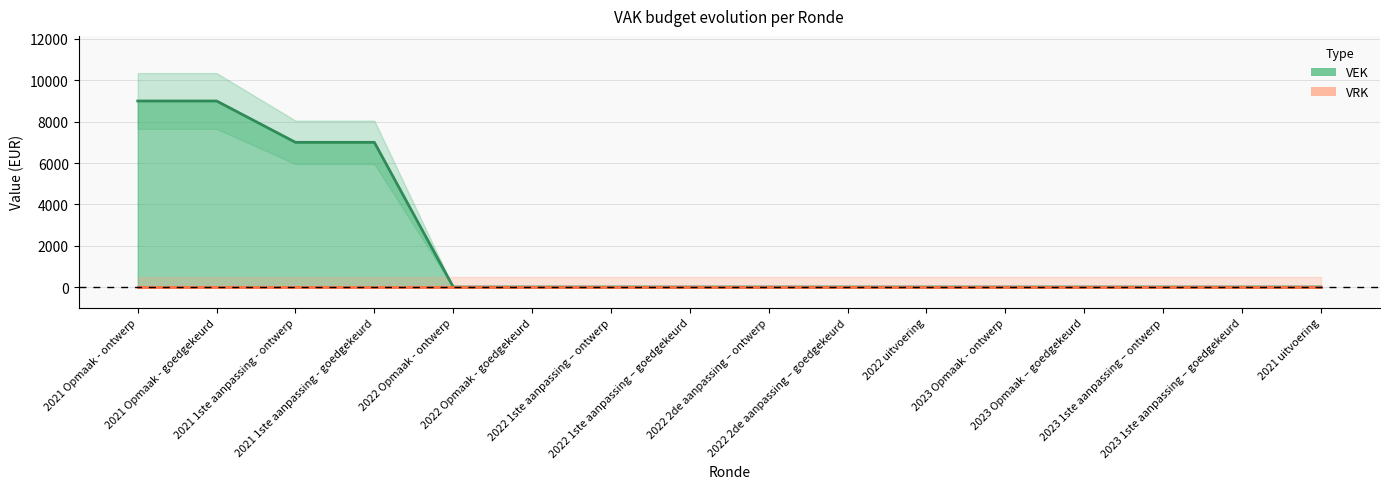

How many lines are shown in the chart?

1